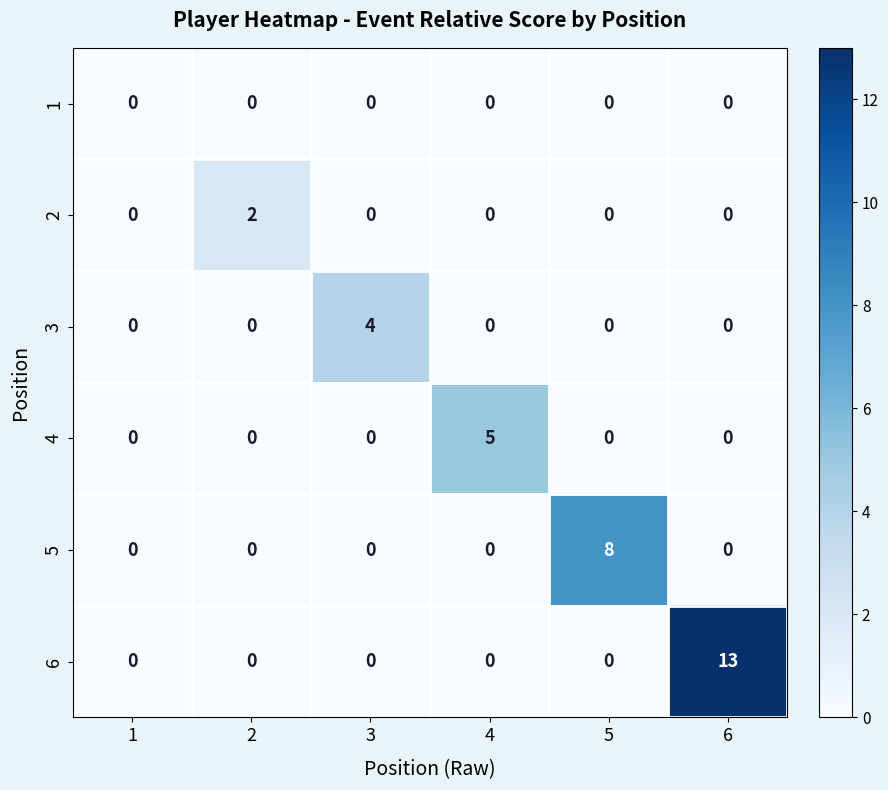

True or false: 6 has a value of 0 at 3.

True